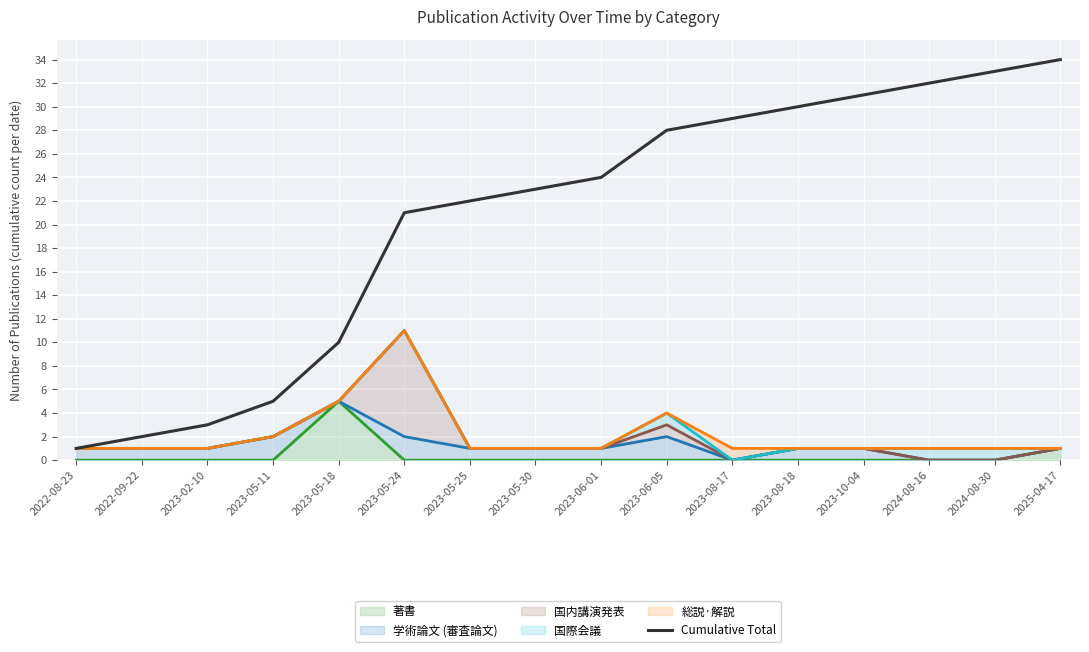

What is the change in value from 2023-08-17 to 2025-04-17?

+5